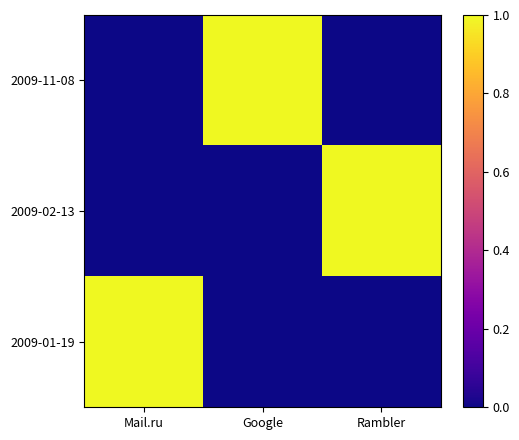

What is the total value across all series at Mail.ru?

1